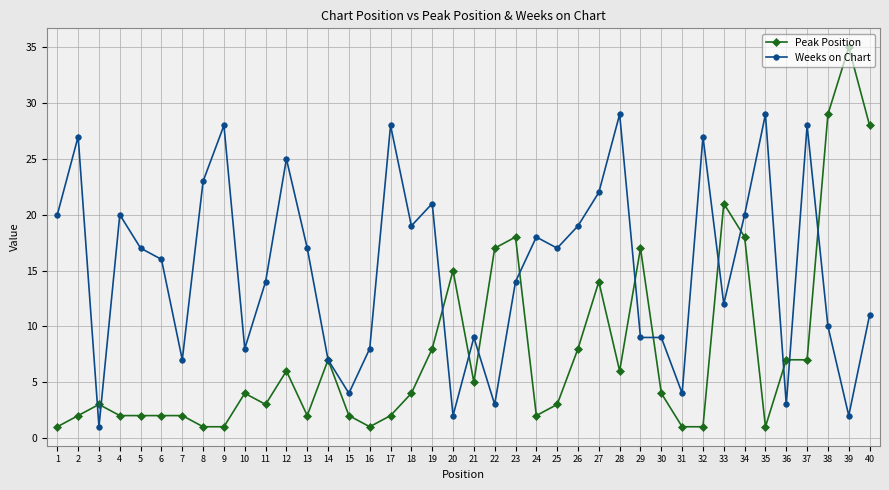

Reading left to right, list all the values displayed in this chart.

Peak Position: 1=1	2=2	3=3	4=2	5=2	6=2	7=2	8=1	9=1	10=4	11=3	12=6	13=2	14=7	15=2	16=1	17=2	18=4	19=8	20=15	21=5	22=17	23=18	24=2	25=3	26=8	27=14	28=6	29=17	30=4	31=1	32=1	33=21	34=18	35=1	36=7	37=7	38=29	39=35	40=28
Weeks on Chart: 1=20	2=27	3=1	4=20	5=17	6=16	7=7	8=23	9=28	10=8	11=14	12=25	13=17	14=7	15=4	16=8	17=28	18=19	19=21	20=2	21=9	22=3	23=14	24=18	25=17	26=19	27=22	28=29	29=9	30=9	31=4	32=27	33=12	34=20	35=29	36=3	37=28	38=10	39=2	40=11